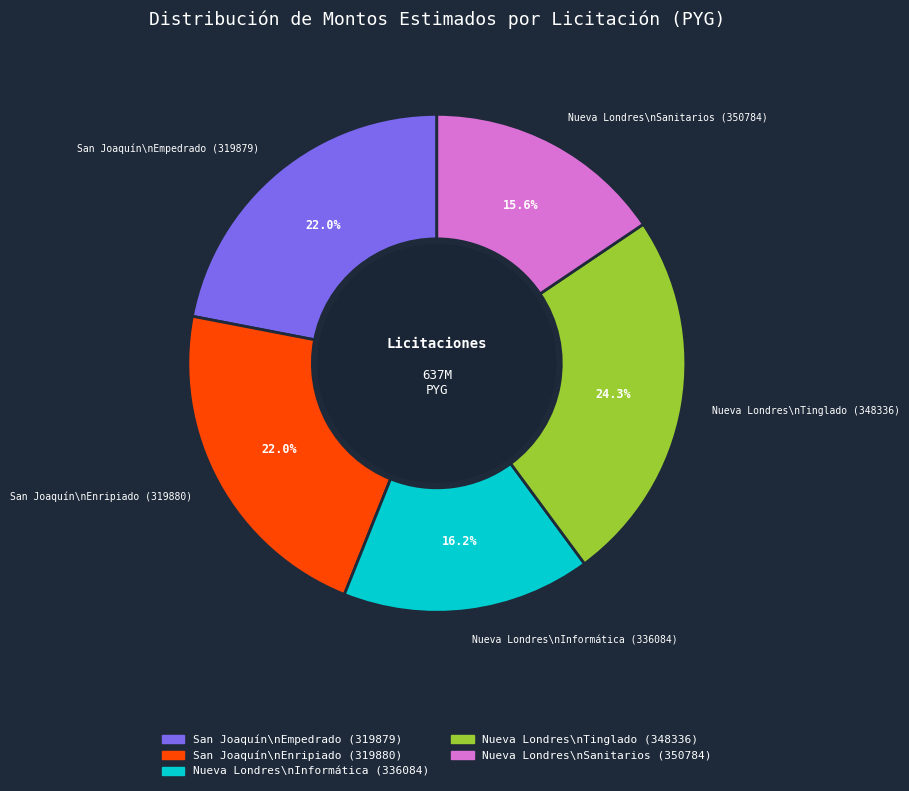

Is there any slice that represents more than half of the pie?

No